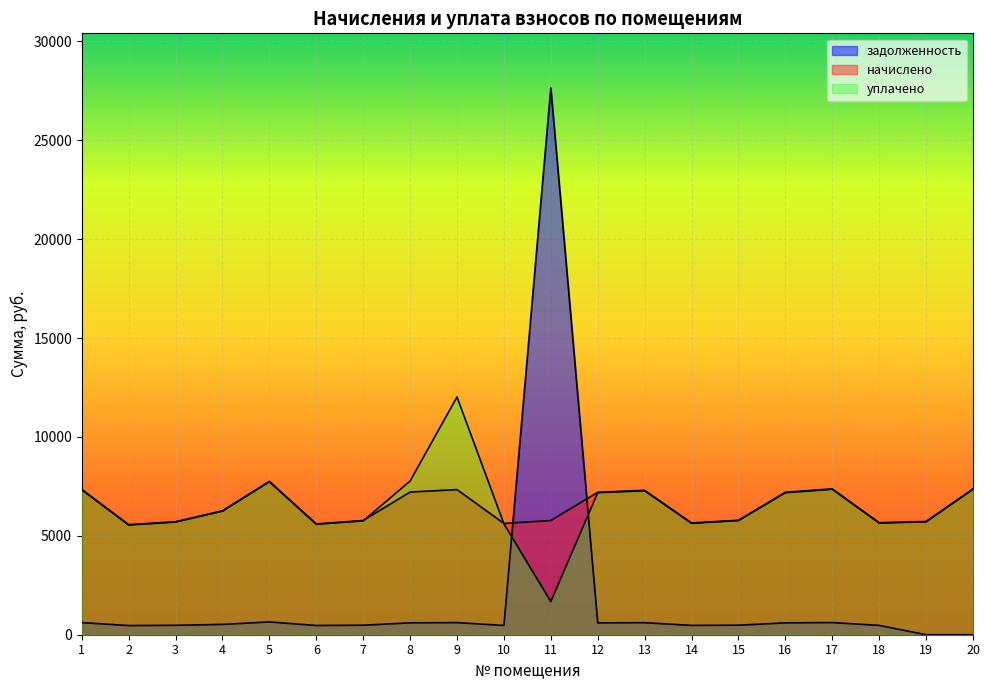

What is the difference between the second highest and minimum values in the начислено series?

1809.8